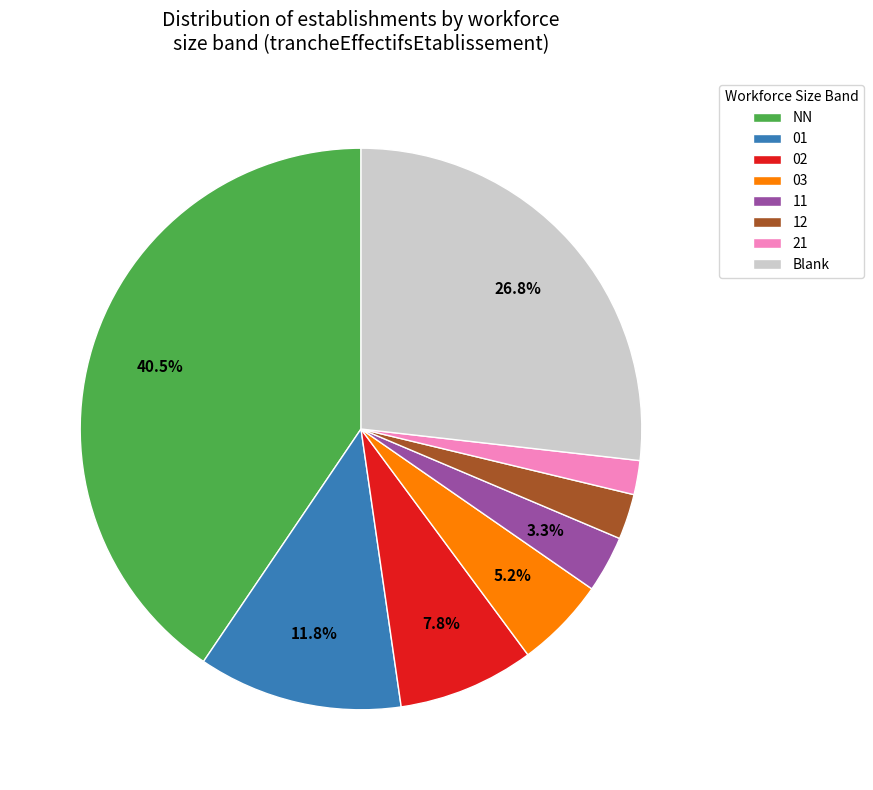

Which slice is the largest?

NN